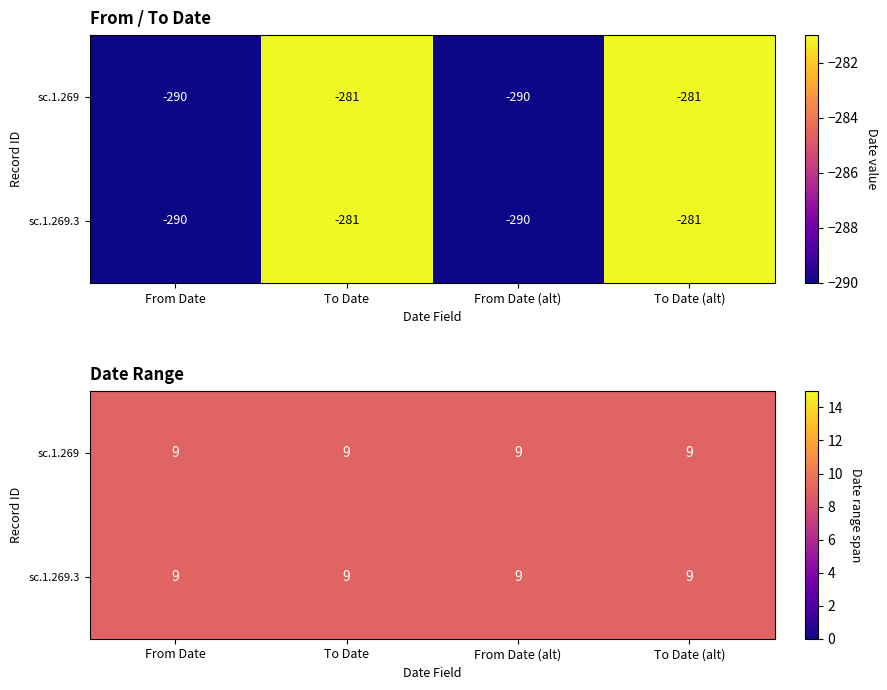

List the labels in order of sc.1.269 value, largest first.

To Date, To Date (alt), From Date, From Date (alt)